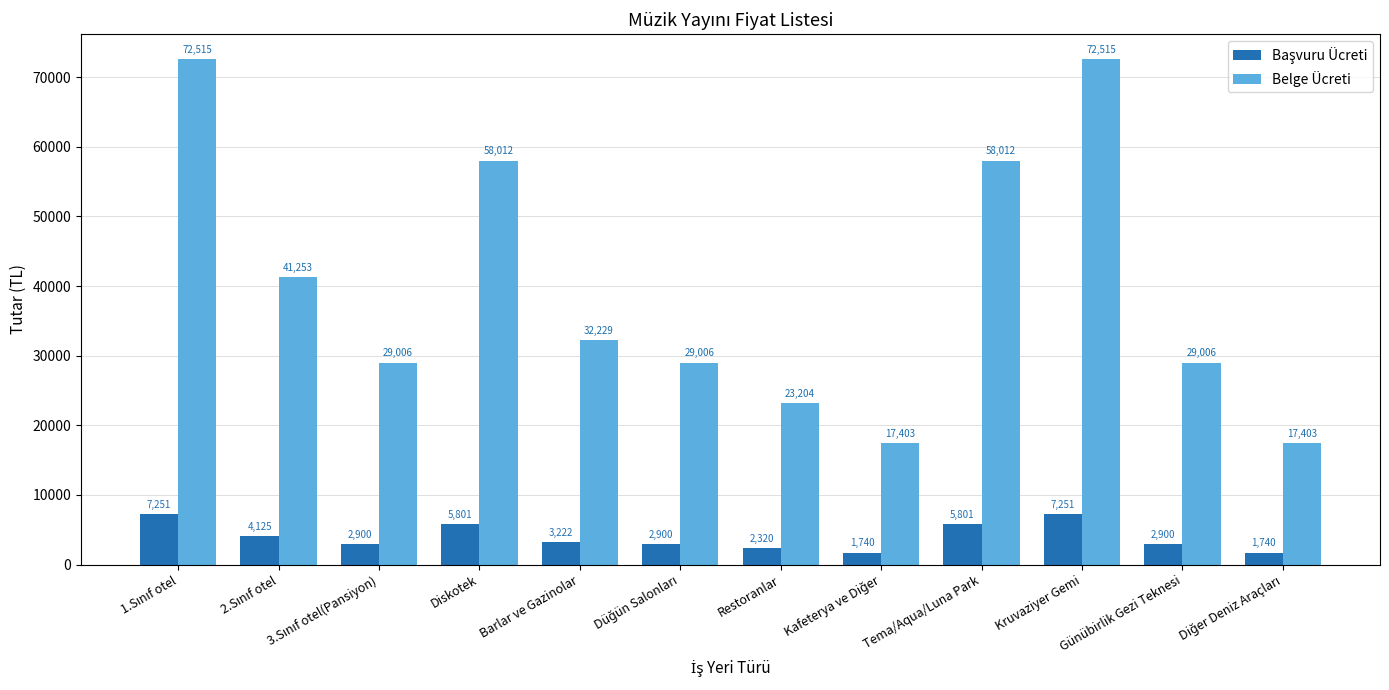

What value does the Belge Ücreti series have at Kruvaziyer Gemi, to the nearest 100?

72500